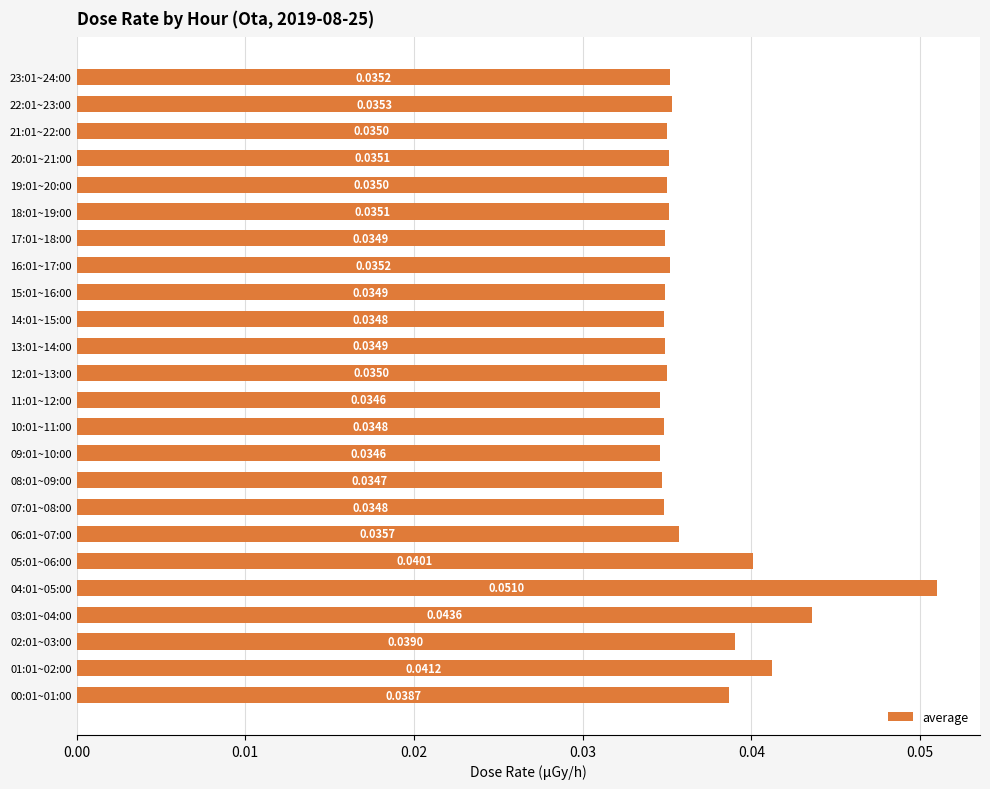

What is the sum of all values?

0.9